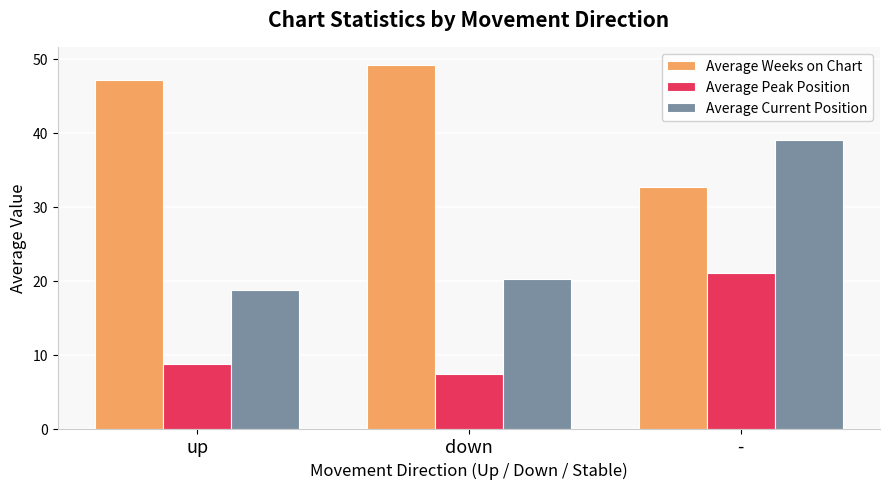

What is the difference between the Average Weeks on Chart values at up and -?

14.5